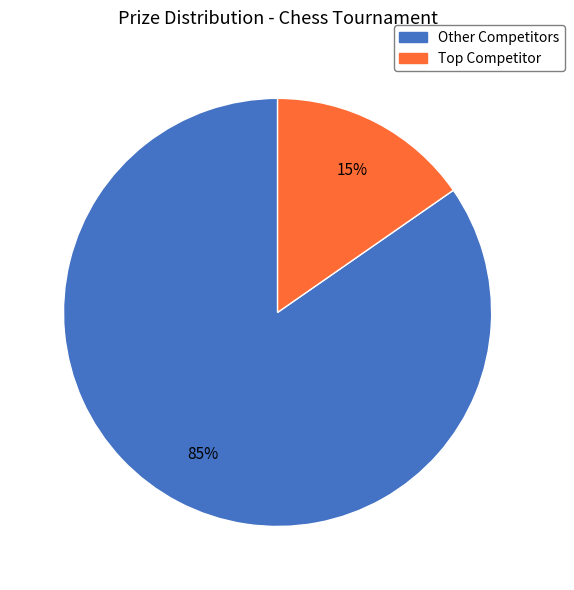

Is there any slice that represents more than half of the pie?

Yes